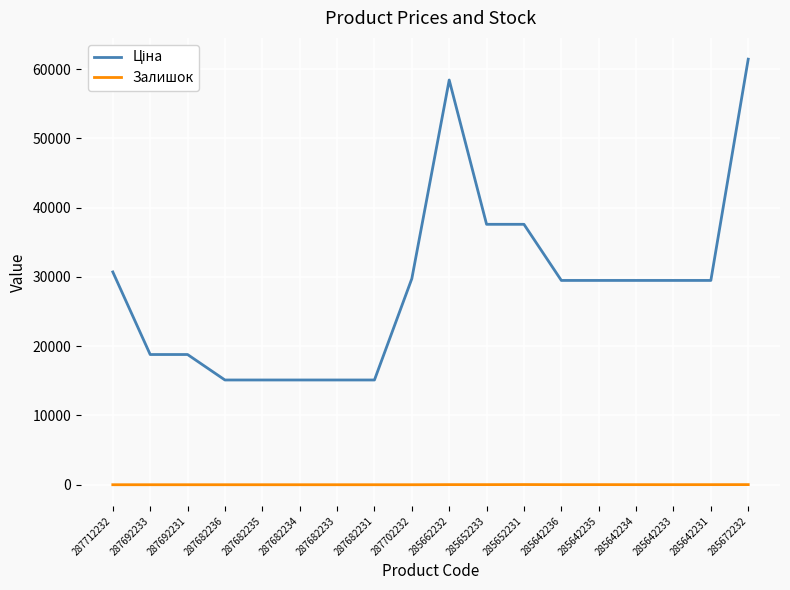

What position from the left is 287702232?

9